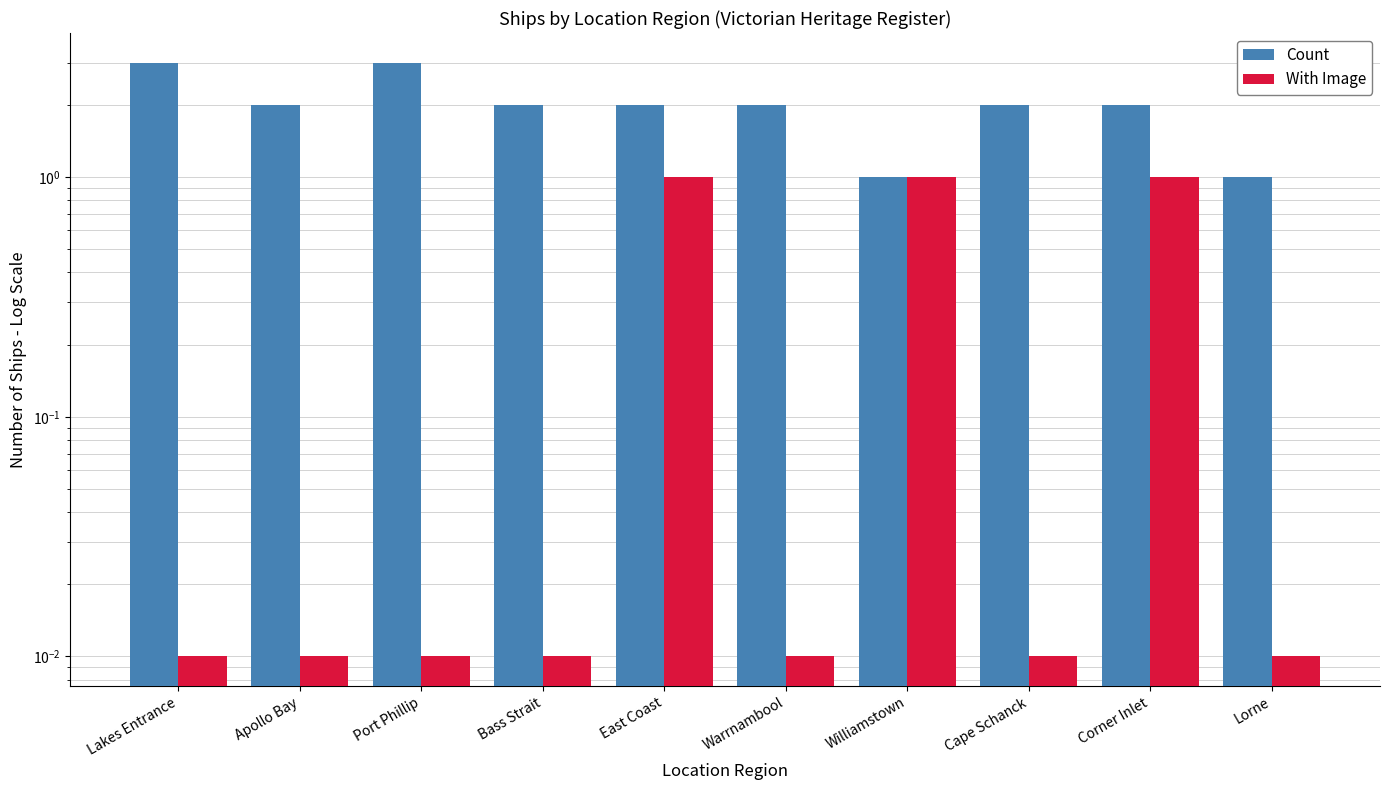

At which label is Count closest to 2?

Apollo Bay